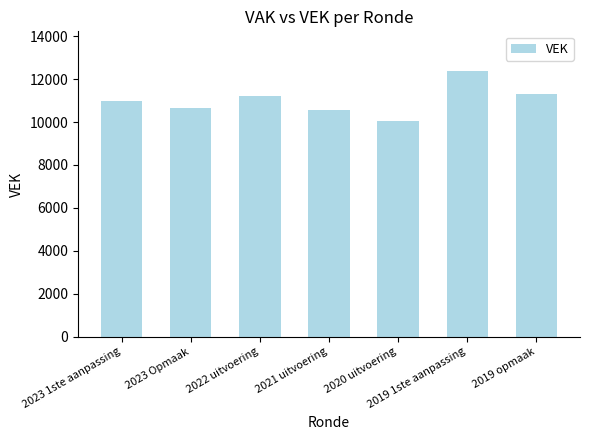

What is the difference between the second highest and second lowest values?

725